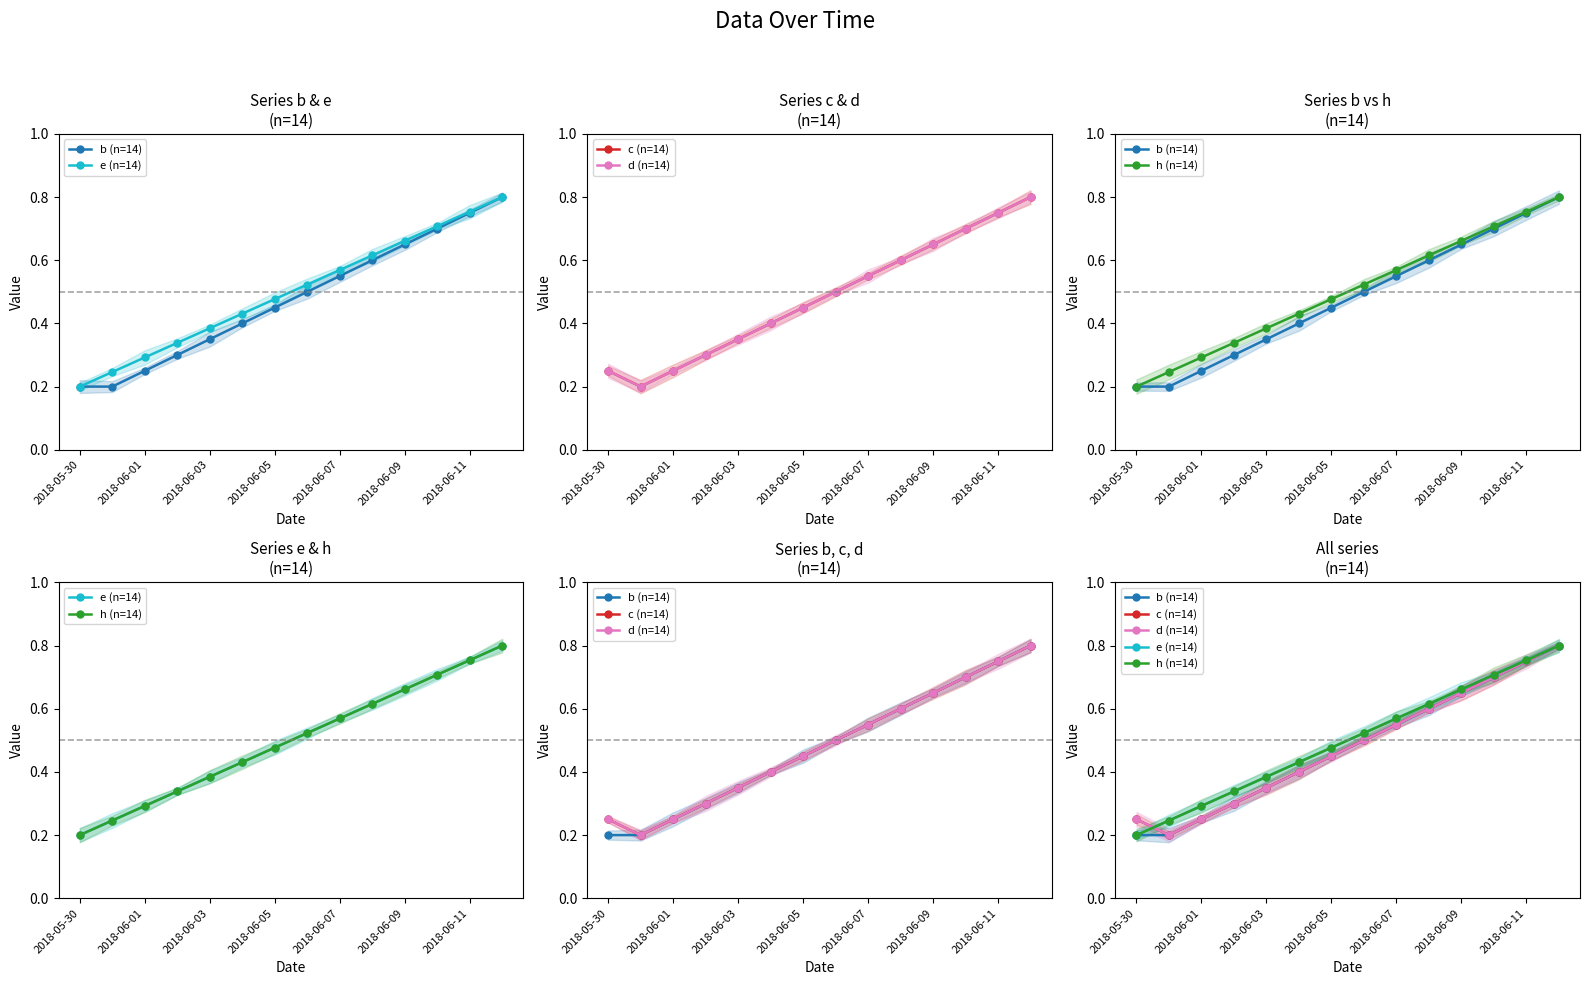

List the series in order of their peak value, lowest first.

b (n=14), e (n=14), c (n=14), d (n=14), h (n=14)